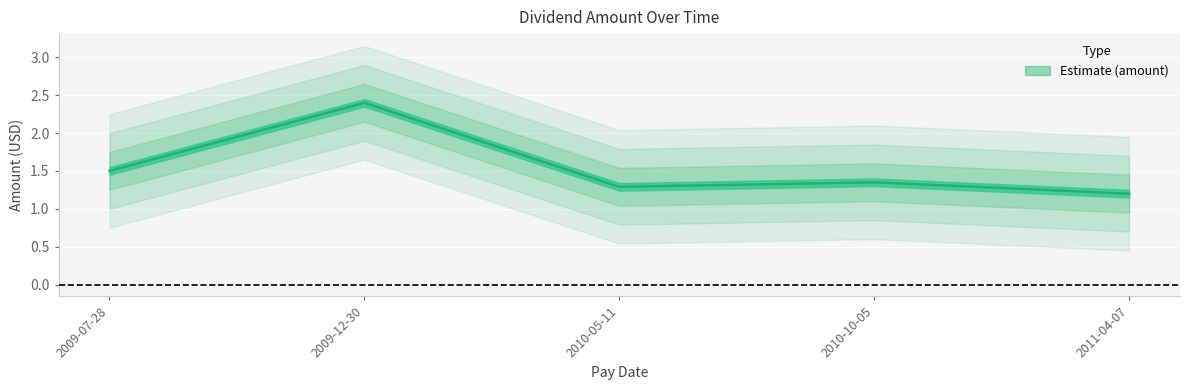

At which category does the chart reach its minimum across all series?

2011-04-07